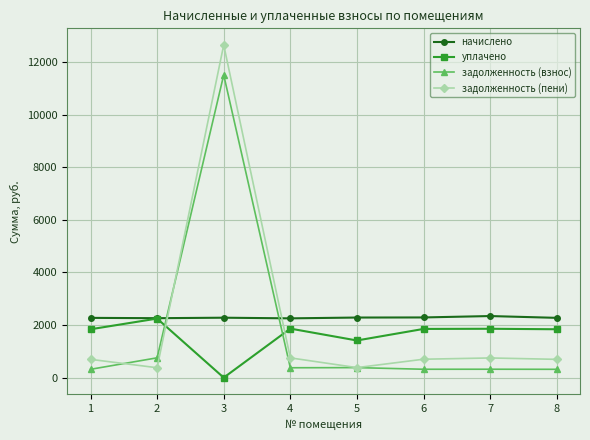

The value of начислено at 5 is 3364.2. True or false?

False